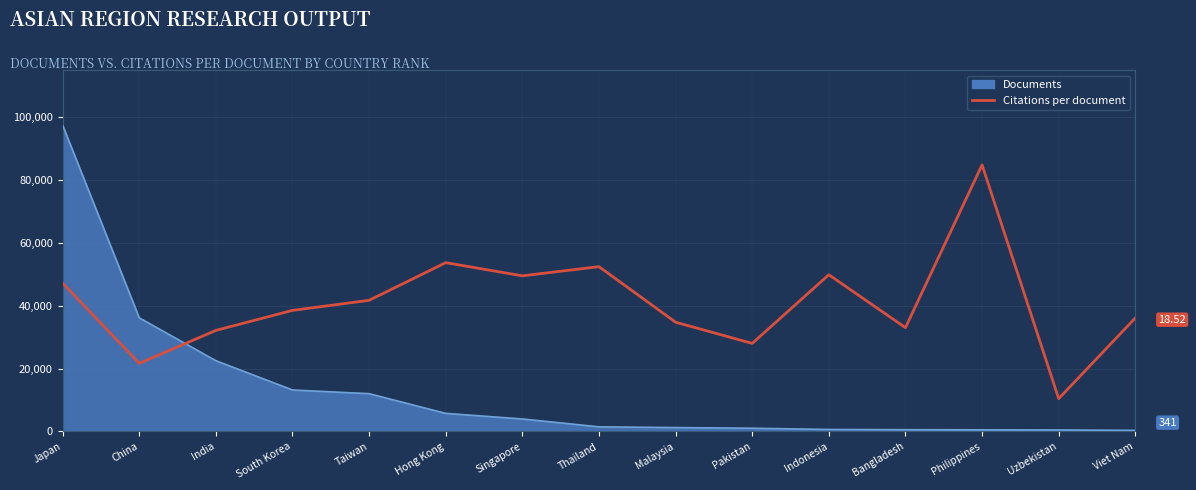

At which category is the sum across all series the highest?

Japan